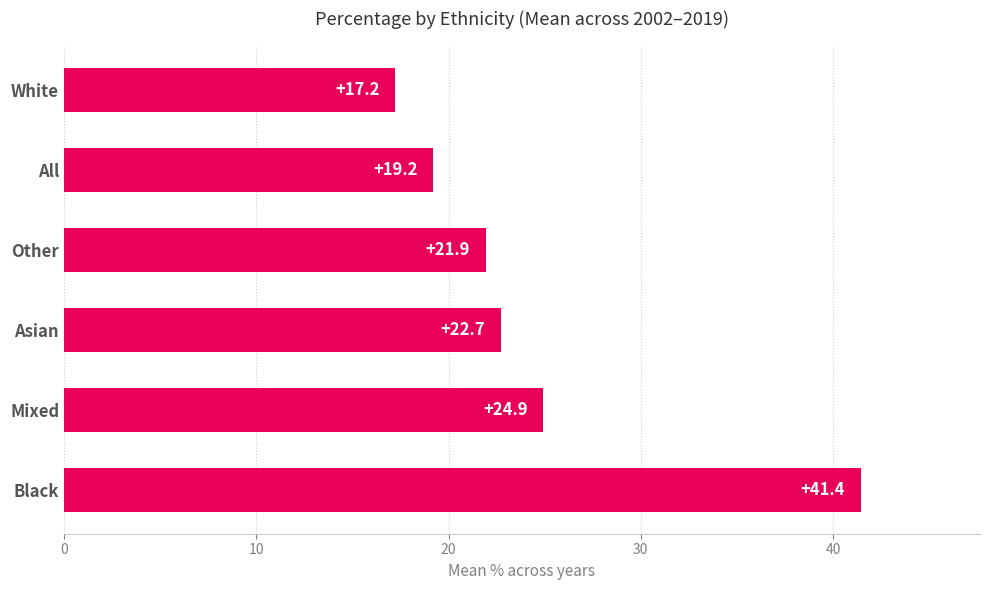

How many values are below 22?

3